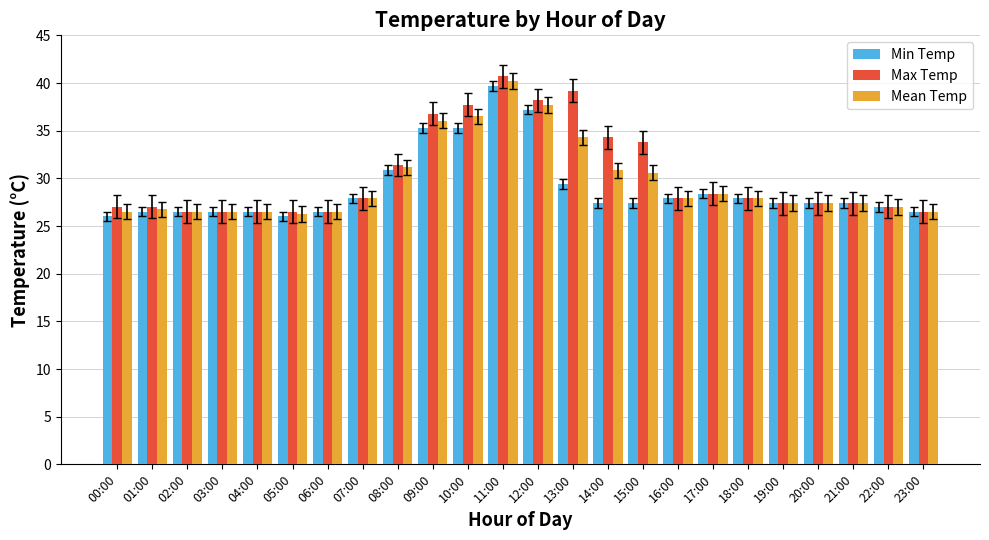

At which label is Mean Temp closest to 33?

13:00